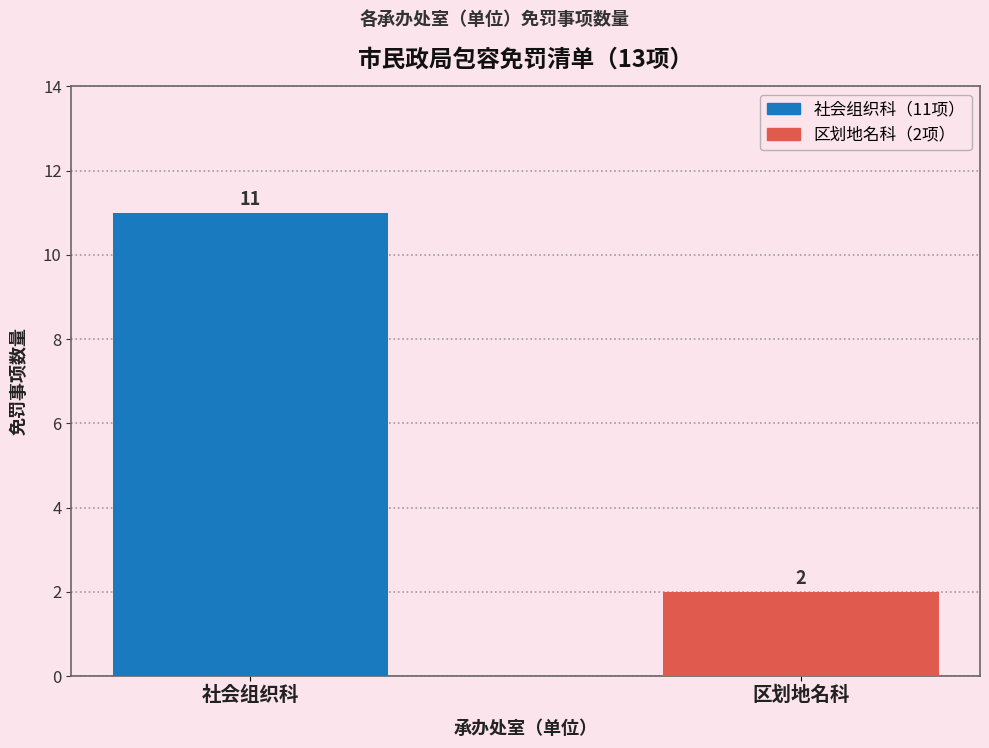

What is the difference between the maximum and minimum values?

9